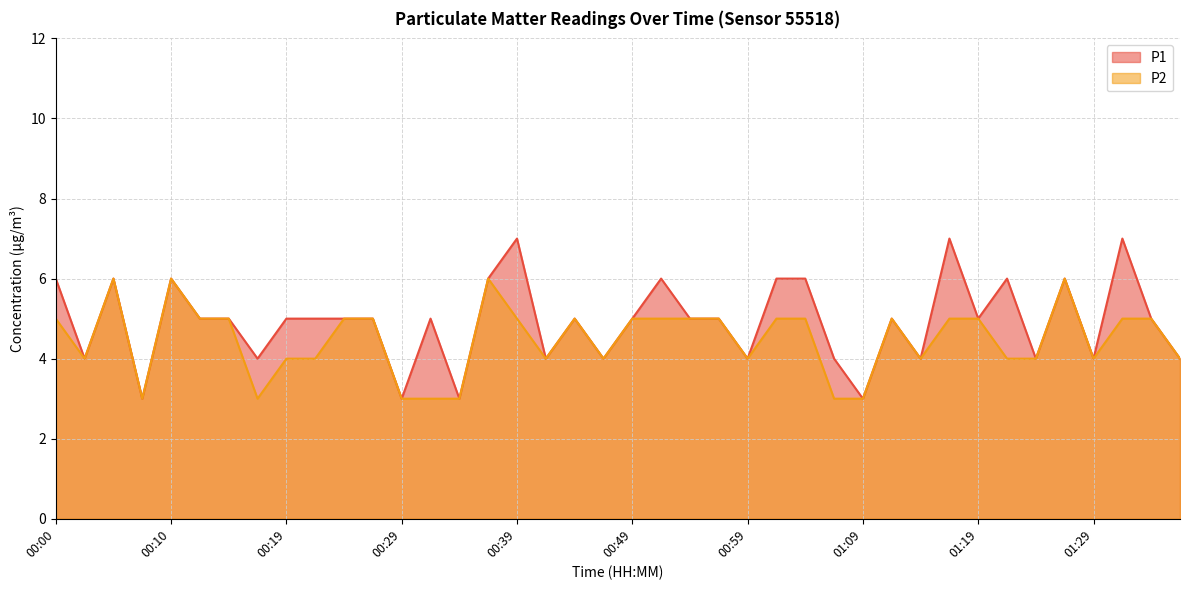

In P1, how many points are higher than both neighbors (excluding endpoints)?

11